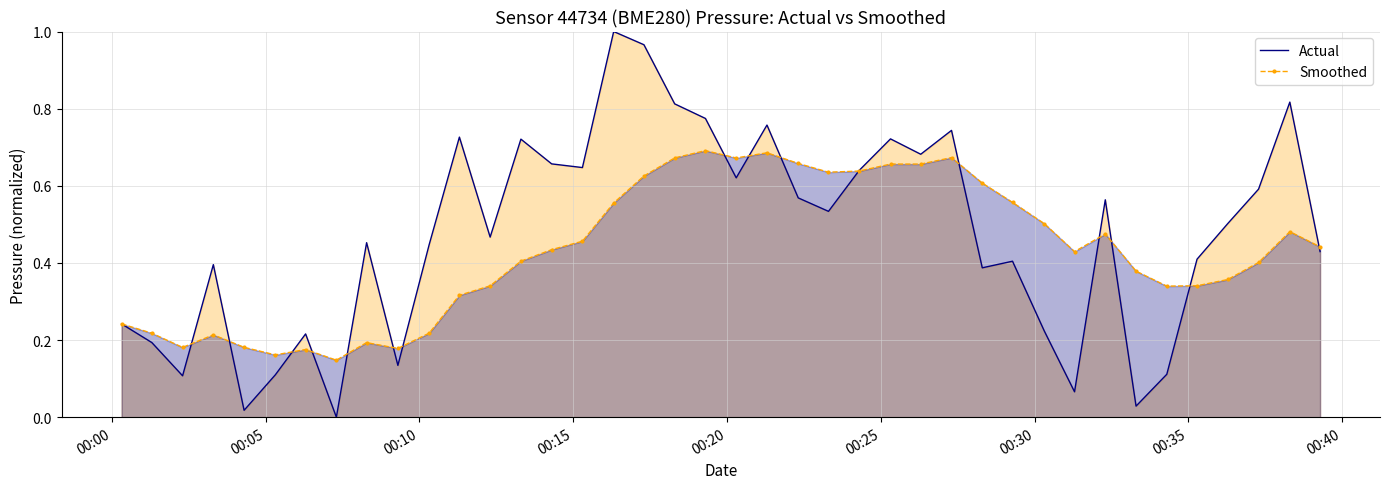

Which series has the largest total across all categories?

Actual